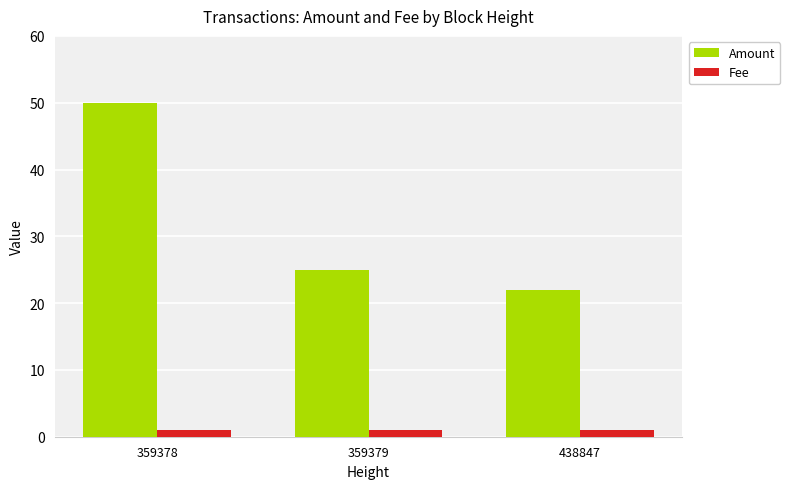

What is the greatest value displayed?

50